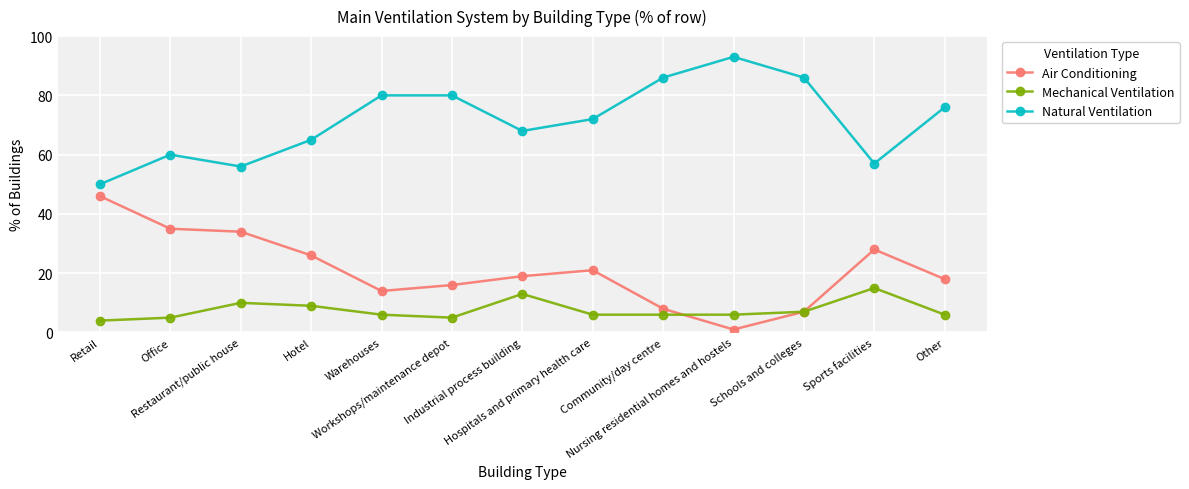

Which series changed the most between Hotel and Other?

Natural Ventilation